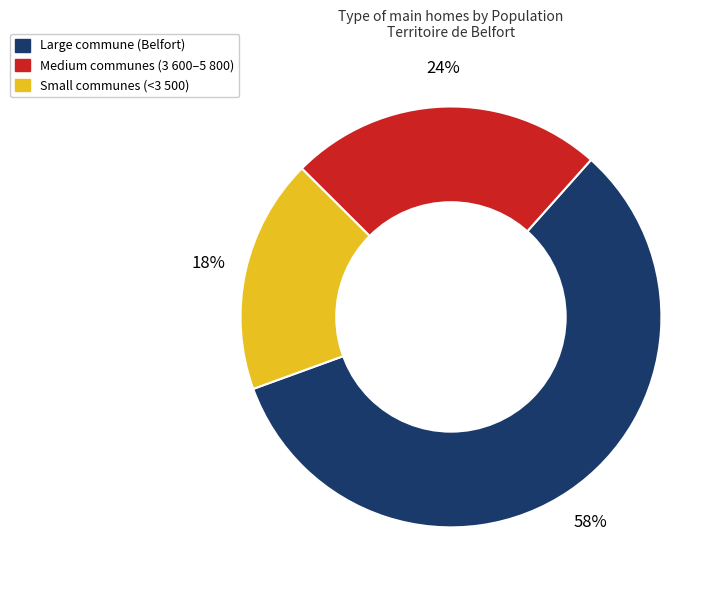

Does any single category account for the majority?

Yes